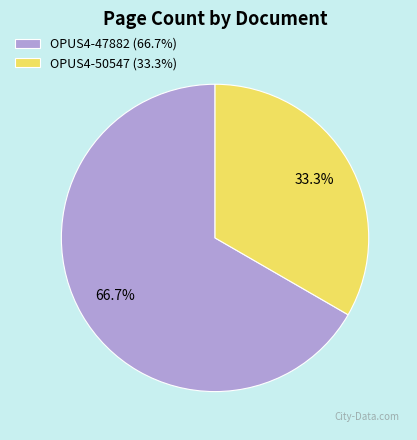

To the nearest percent, what is the average slice percentage?

50%